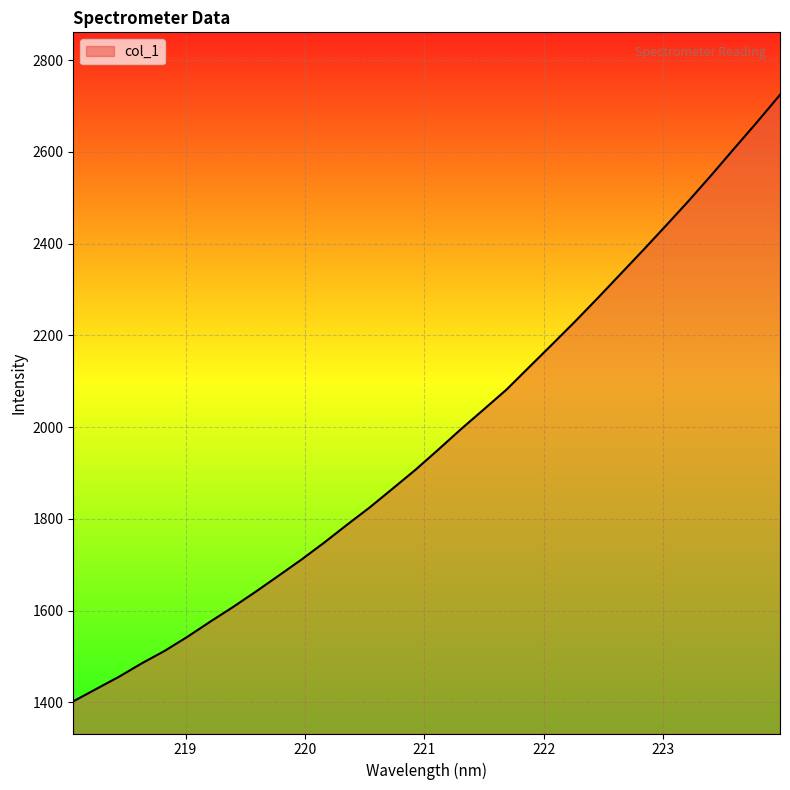

What is the minimum value shown in the chart?

1402.1